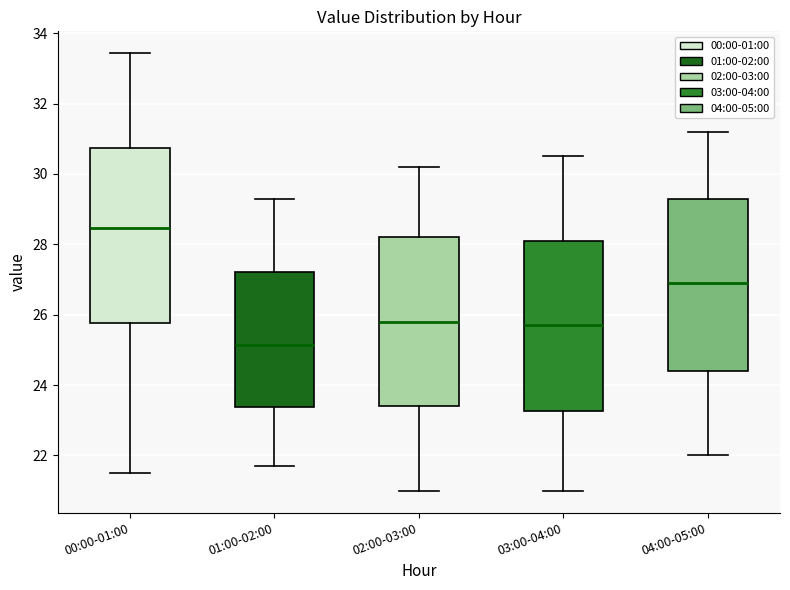

Reading left to right, read every box against the y-axis: the position of its median line, the range the box covers, and the ends of its whiskers. The values are not printed on the chart, so give them approximately, as read against the axis.

00:00-01:00: median 28.4, box 25.8 to 30.8, whiskers 21.6 to 33.4
01:00-02:00: median 25.2, box 23.4 to 27.2, whiskers 21.8 to 29.4
02:00-03:00: median 25.8, box 23.4 to 28.2, whiskers 21.0 to 30.2
03:00-04:00: median 25.8, box 23.2 to 28.2, whiskers 21.0 to 30.6
04:00-05:00: median 27.0, box 24.4 to 29.4, whiskers 22.0 to 31.2